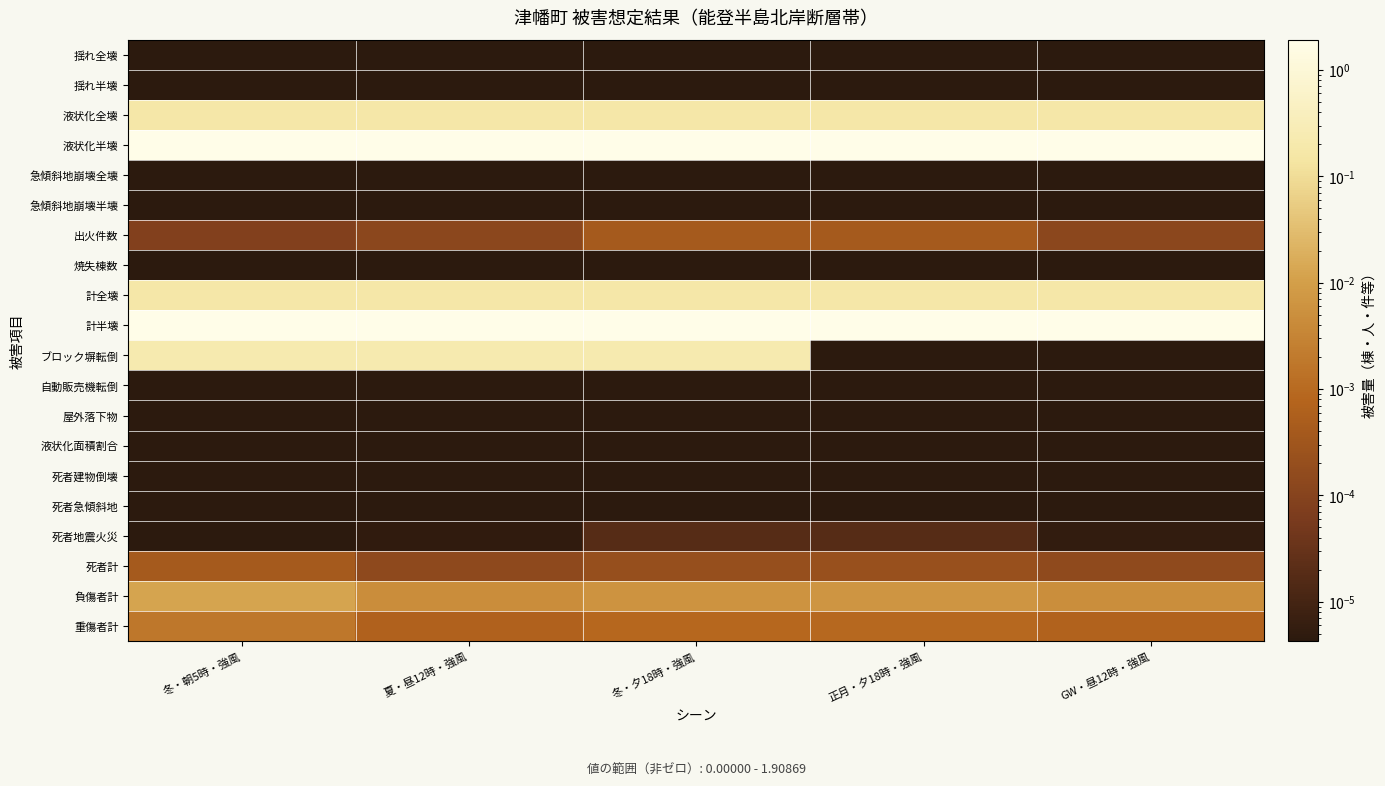

Reading right to left, list all the values displayed in this chart.

揺れ全壊: GW・昼12時・強風=0.0	正月・夕18時・強風=0.0	冬・夕18時・強風=0.0	夏・昼12時・強風=0.0	冬・朝5時・強風=0.0
揺れ半壊: GW・昼12時・強風=0.0	正月・夕18時・強風=0.0	冬・夕18時・強風=0.0	夏・昼12時・強風=0.0	冬・朝5時・強風=0.0
液状化全壊: GW・昼12時・強風=0.2	正月・夕18時・強風=0.2	冬・夕18時・強風=0.2	夏・昼12時・強風=0.2	冬・朝5時・強風=0.2
液状化半壊: GW・昼12時・強風=1.9	正月・夕18時・強風=1.9	冬・夕18時・強風=1.9	夏・昼12時・強風=1.9	冬・朝5時・強風=1.9
急傾斜地崩壊全壊: GW・昼12時・強風=0.0	正月・夕18時・強風=0.0	冬・夕18時・強風=0.0	夏・昼12時・強風=0.0	冬・朝5時・強風=0.0
急傾斜地崩壊半壊: GW・昼12時・強風=0.0	正月・夕18時・強風=0.0	冬・夕18時・強風=0.0	夏・昼12時・強風=0.0	冬・朝5時・強風=0.0
出火件数: GW・昼12時・強風=0.0	正月・夕18時・強風=0.0	冬・夕18時・強風=0.0	夏・昼12時・強風=0.0	冬・朝5時・強風=0.0
焼失棟数: GW・昼12時・強風=0.0	正月・夕18時・強風=0.0	冬・夕18時・強風=0.0	夏・昼12時・強風=0.0	冬・朝5時・強風=0.0
計全壊: GW・昼12時・強風=0.2	正月・夕18時・強風=0.2	冬・夕18時・強風=0.2	夏・昼12時・強風=0.2	冬・朝5時・強風=0.2
計半壊: GW・昼12時・強風=1.9	正月・夕18時・強風=1.9	冬・夕18時・強風=1.9	夏・昼12時・強風=1.9	冬・朝5時・強風=1.9
ブロック塀転倒: GW・昼12時・強風=0.0	正月・夕18時・強風=0.0	冬・夕18時・強風=0.2	夏・昼12時・強風=0.2	冬・朝5時・強風=0.2
自動販売機転倒: GW・昼12時・強風=0.0	正月・夕18時・強風=0.0	冬・夕18時・強風=0.0	夏・昼12時・強風=0.0	冬・朝5時・強風=0.0
屋外落下物: GW・昼12時・強風=0.0	正月・夕18時・強風=0.0	冬・夕18時・強風=0.0	夏・昼12時・強風=0.0	冬・朝5時・強風=0.0
液状化面積割合: GW・昼12時・強風=0.0	正月・夕18時・強風=0.0	冬・夕18時・強風=0.0	夏・昼12時・強風=0.0	冬・朝5時・強風=0.0
死者建物倒壊: GW・昼12時・強風=0.0	正月・夕18時・強風=0.0	冬・夕18時・強風=0.0	夏・昼12時・強風=0.0	冬・朝5時・強風=0.0
死者急傾斜地: GW・昼12時・強風=0.0	正月・夕18時・強風=0.0	冬・夕18時・強風=0.0	夏・昼12時・強風=0.0	冬・朝5時・強風=0.0
死者地震火災: GW・昼12時・強風=0.0	正月・夕18時・強風=0.0	冬・夕18時・強風=0.0	夏・昼12時・強風=0.0	冬・朝5時・強風=0.0
死者計: GW・昼12時・強風=0.0	正月・夕18時・強風=0.0	冬・夕18時・強風=0.0	夏・昼12時・強風=0.0	冬・朝5時・強風=0.0
負傷者計: GW・昼12時・強風=0.0	正月・夕18時・強風=0.0	冬・夕18時・強風=0.0	夏・昼12時・強風=0.0	冬・朝5時・強風=0.0
重傷者計: GW・昼12時・強風=0.0	正月・夕18時・強風=0.0	冬・夕18時・強風=0.0	夏・昼12時・強風=0.0	冬・朝5時・強風=0.0